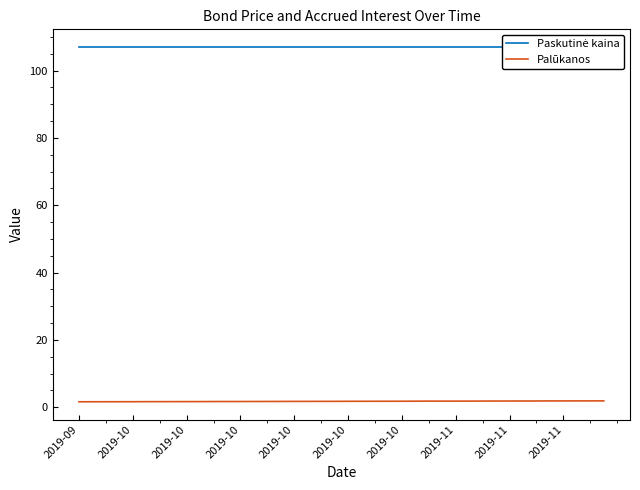

At which label is Paskutinė kaina closest to 106?

2019-09